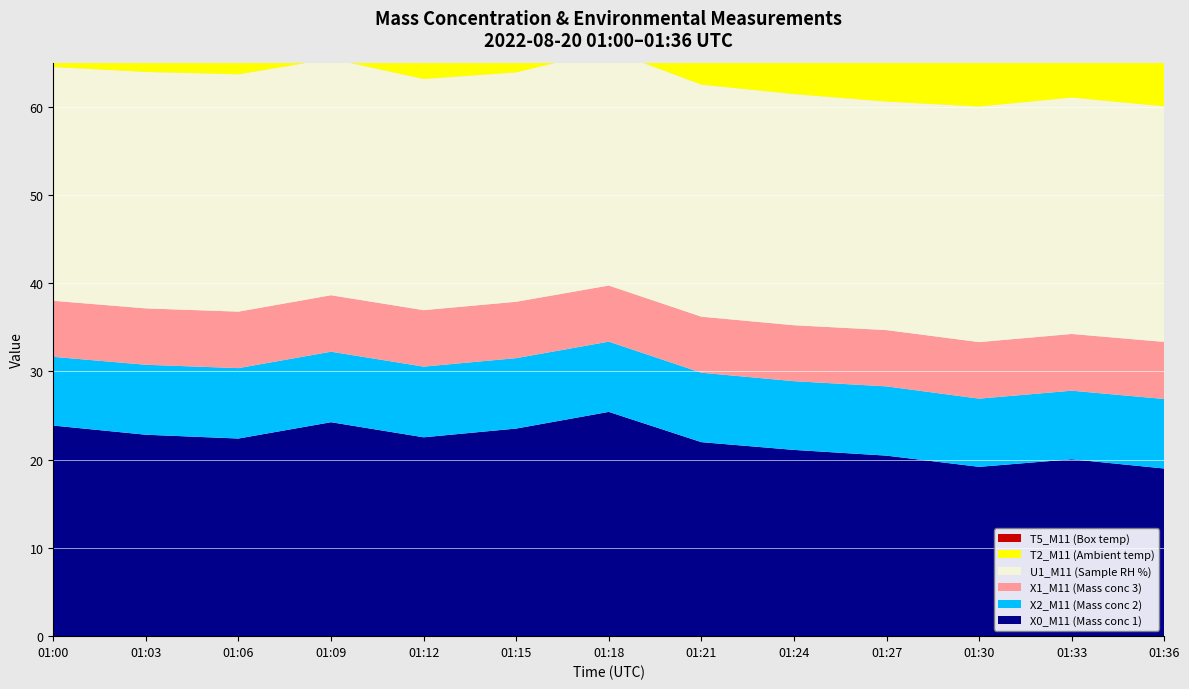

Reading left to right, extract all data points from this chart.

X0_M11 (Mass conc 1): 23.9	22.8	22.4	24.2	22.5	23.5	25.4	22.0	21.1	20.5	19.2	20.1	19.0
X2_M11 (Mass conc 2): 7.8	7.9	8.0	8.0	8.0	8.0	8.0	7.9	7.8	7.8	7.7	7.8	7.9
X1_M11 (Mass conc 3): 6.3	6.4	6.4	6.4	6.4	6.4	6.4	6.3	6.3	6.4	6.4	6.4	6.5
U1_M11 (Sample RH %): 26.5	26.8	26.9	26.8	26.2	26.0	26.7	26.3	26.2	25.9	26.7	26.8	26.7
T2_M11 (Ambient temp): 27.7	27.7	28.3	28.8	28.9	27.5	27.9	28.5	28.9	28.1	27.6	28.1	28.6
T5_M11 (Box temp): 31.6	31.4	31.6	31.8	31.9	31.5	31.5	31.7	31.9	31.7	31.4	31.6	31.8